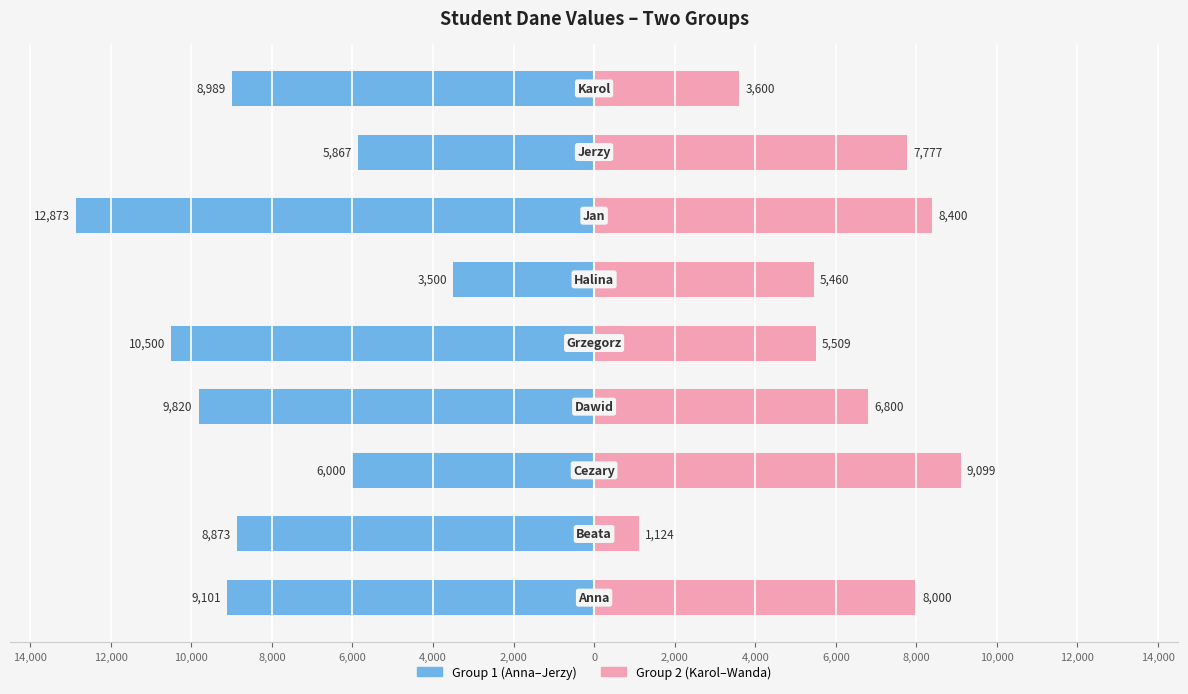

What are all the series names shown in the legend?

Group 1 (Anna–Jerzy), Group 2 (Karol–Wanda)